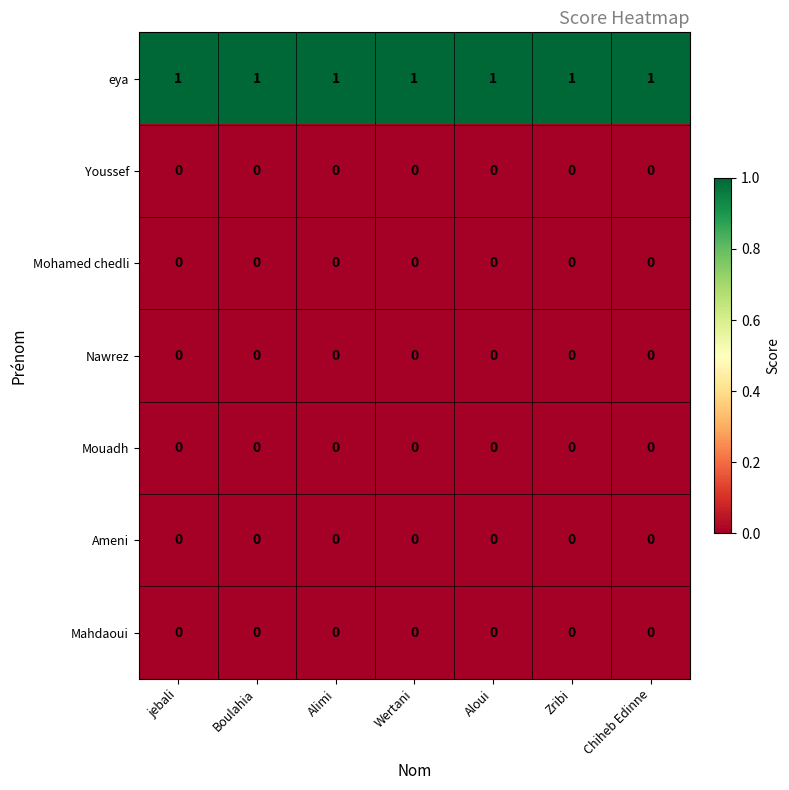

What is the difference between the highest and lowest values at jebali?

1